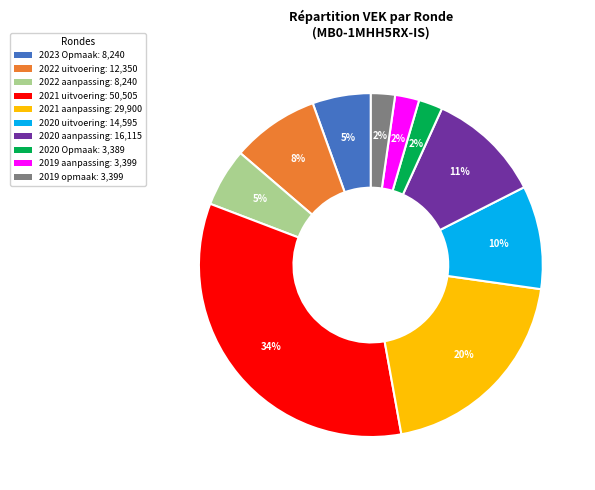

To the nearest percent, what is the average slice percentage?

10%